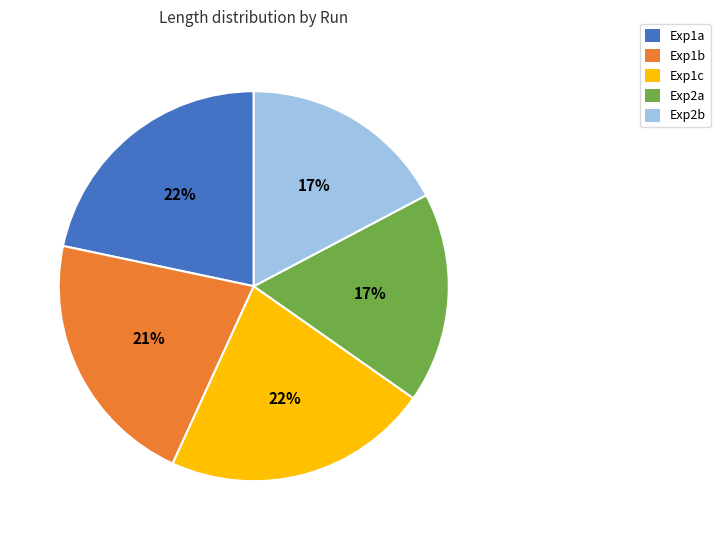

Approximately how many times larger is the value at Exp2b compared to Exp1b?

0.8